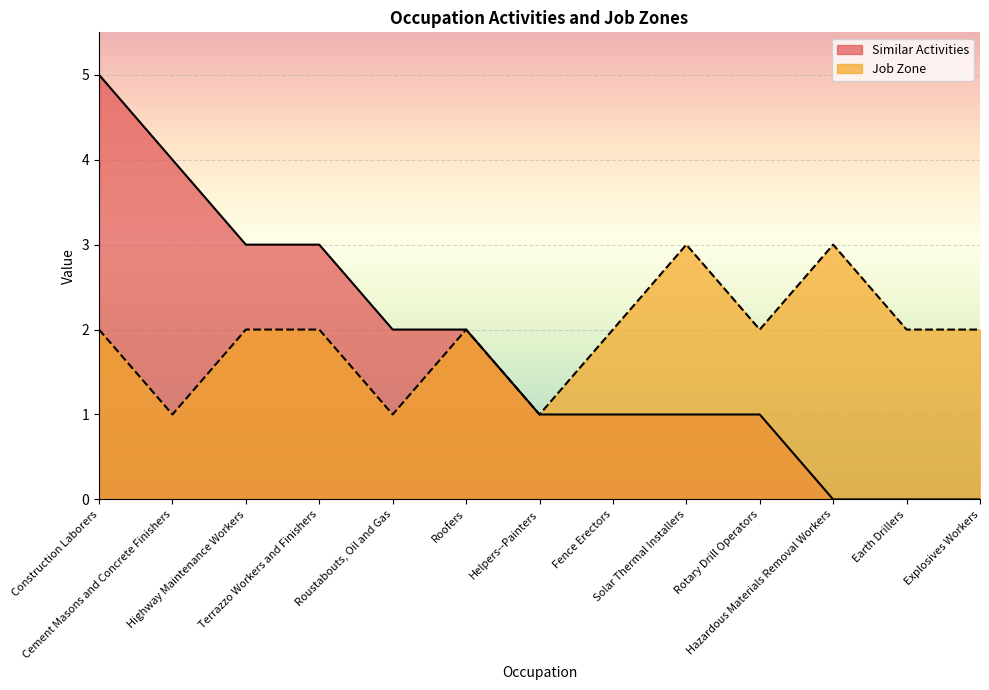

Which has a higher value, Cement Masons and Concrete Finishers or Highway Maintenance Workers?

Cement Masons and Concrete Finishers